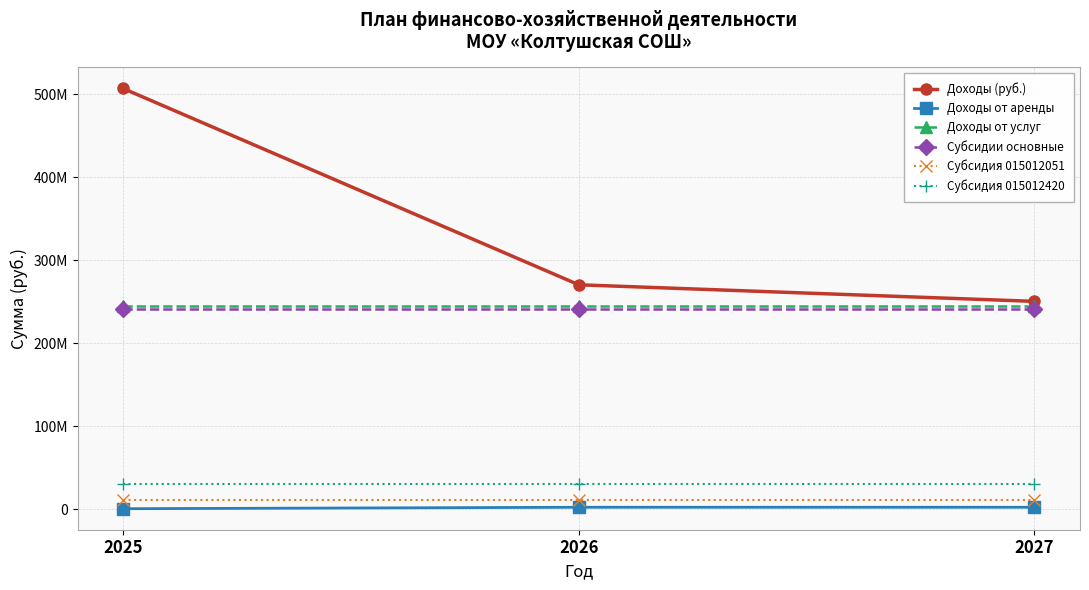

Is this an area chart (filled region under the line)?

No